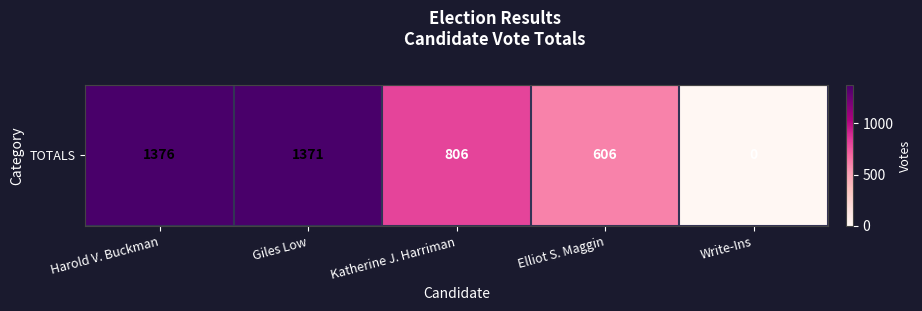

What is the average value?

832